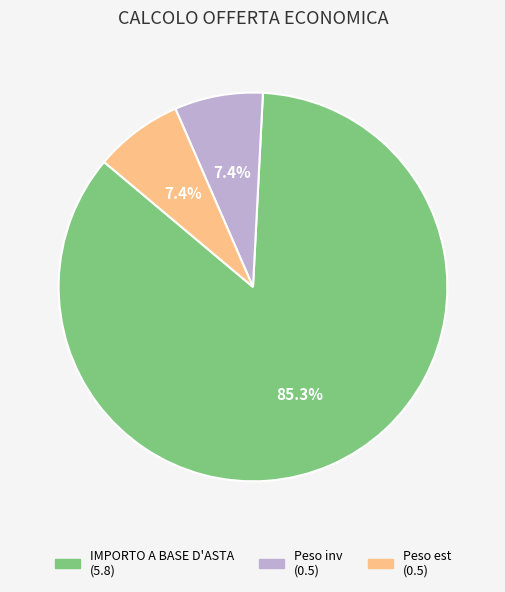

Is there any slice that represents more than half of the pie?

Yes